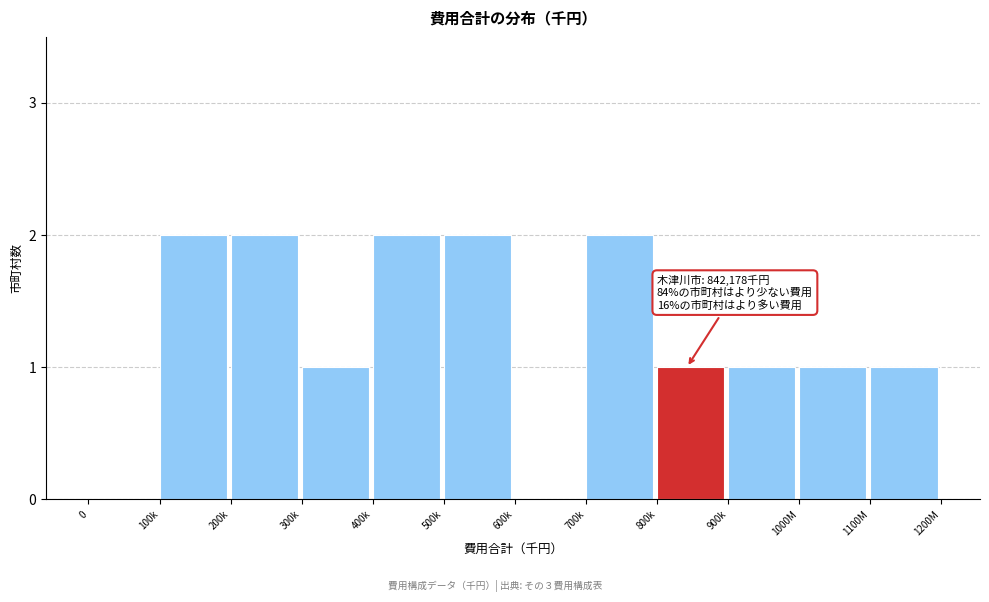

Reading left to right, list all the values displayed in this chart.

0=0	100k=2	200k=2	300k=1	400k=2	500k=2	600k=0	700k=2	800k=1	900k=1	1000M=1	1100M=1